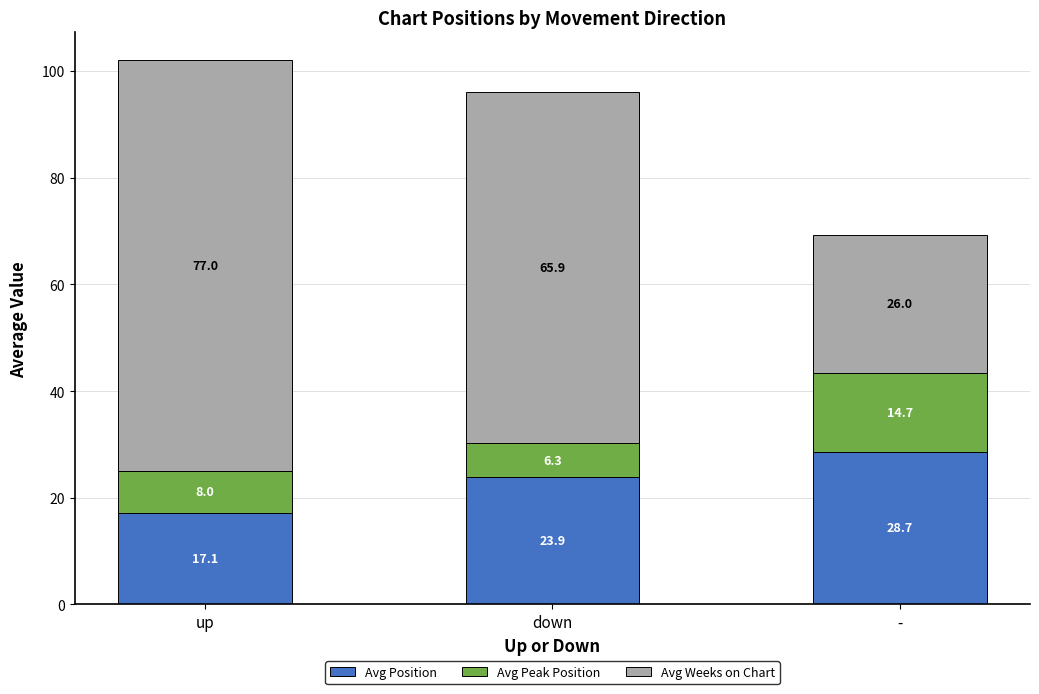

The Avg Position series shows 39.4 at down. True or false?

False